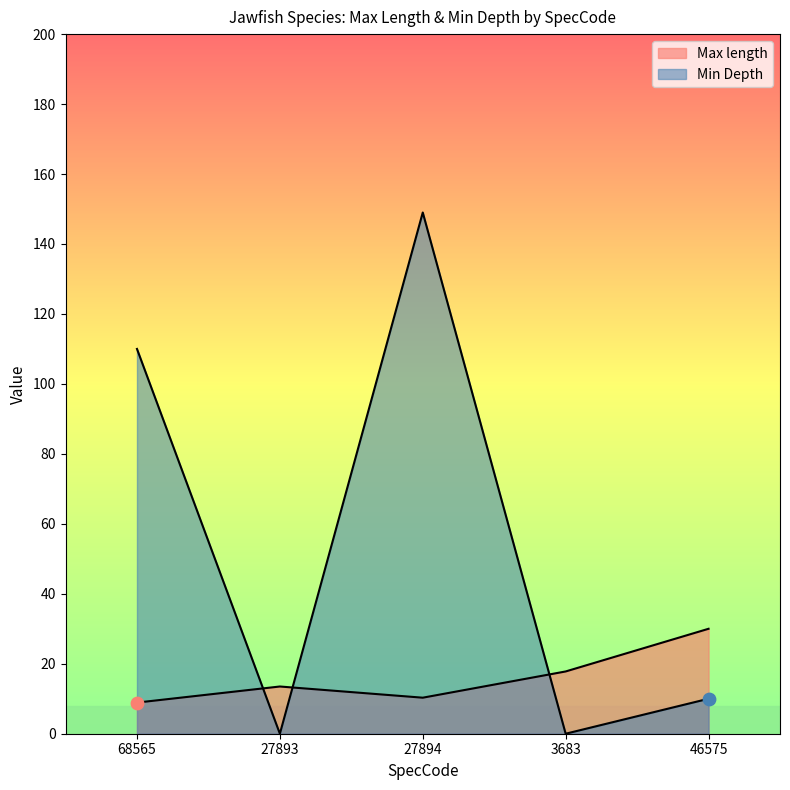

What is the total value across all series at 68565?

118.9